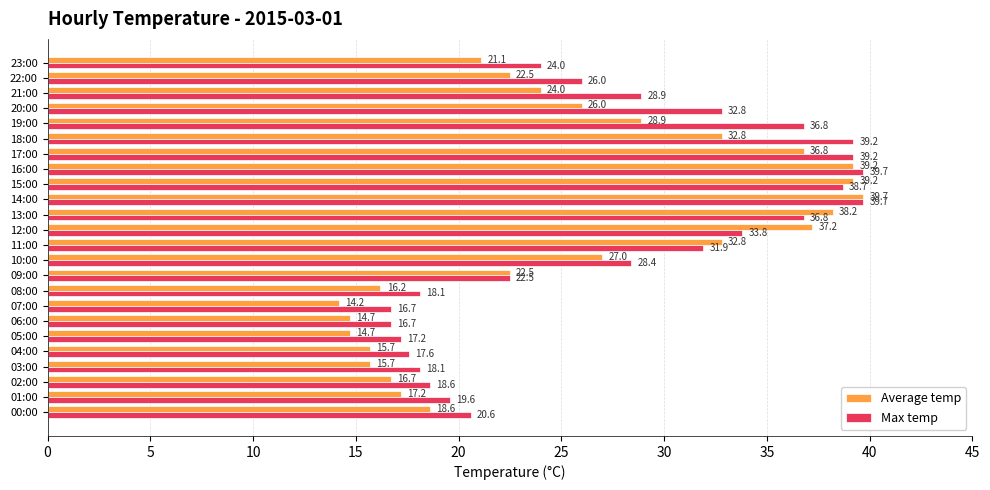

What is the difference between the maximum and minimum values in the Average temp series?

25.5